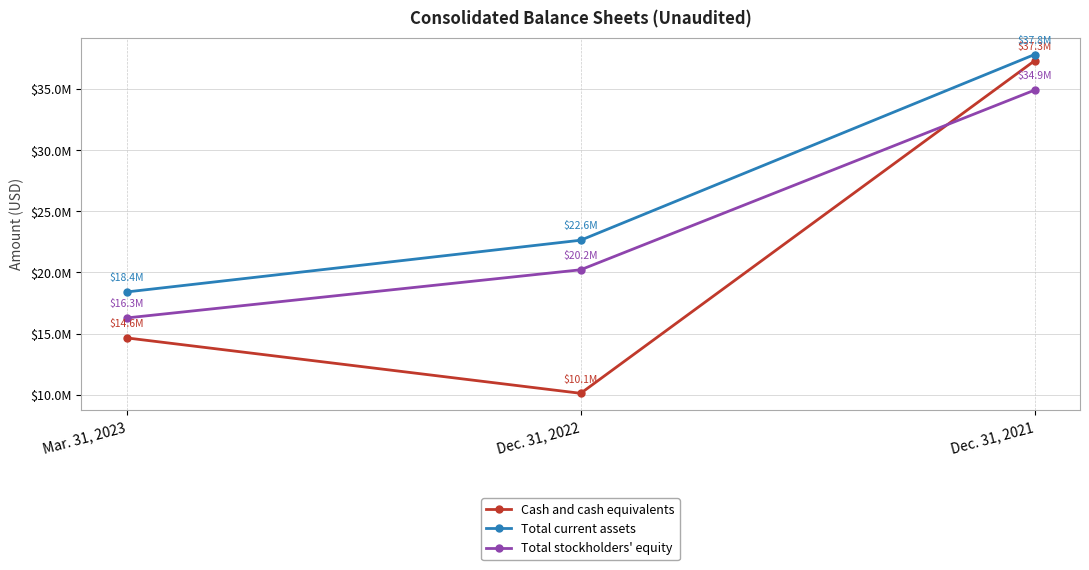

What is the value of the Cash and cash equivalents point at the 1st from the left?

14645586